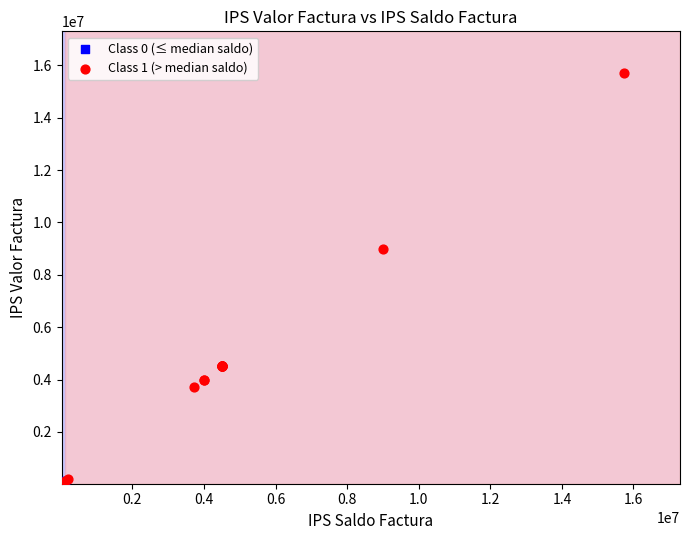

Which series has the widest spread of Y values?

Class 1 (> median saldo)